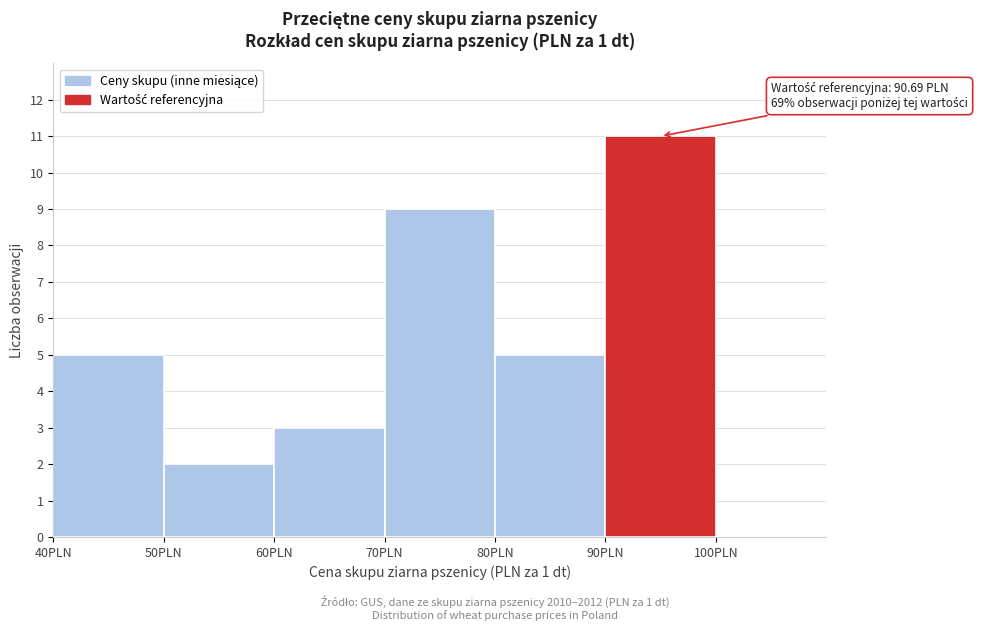

Over which range of the x-axis is the bar tallest?

90 to 100